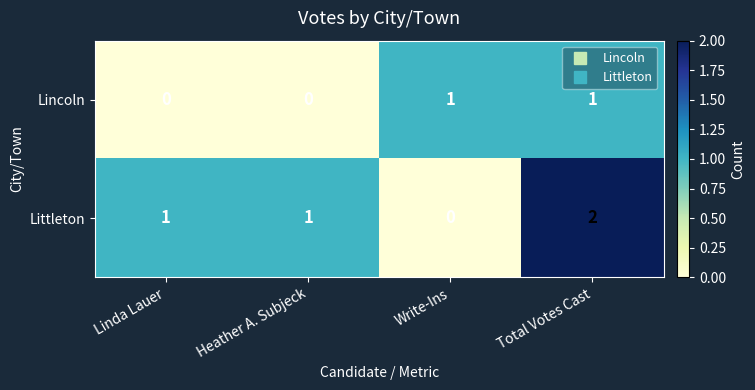

Which series has the largest total across all categories?

Littleton